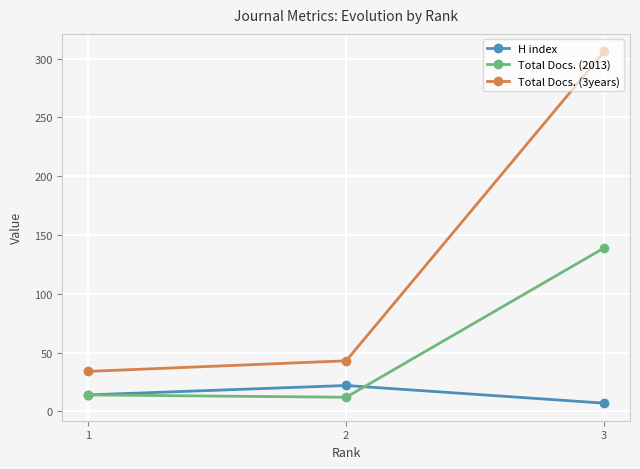

What is the difference between the H index values at 1 and 3?

7